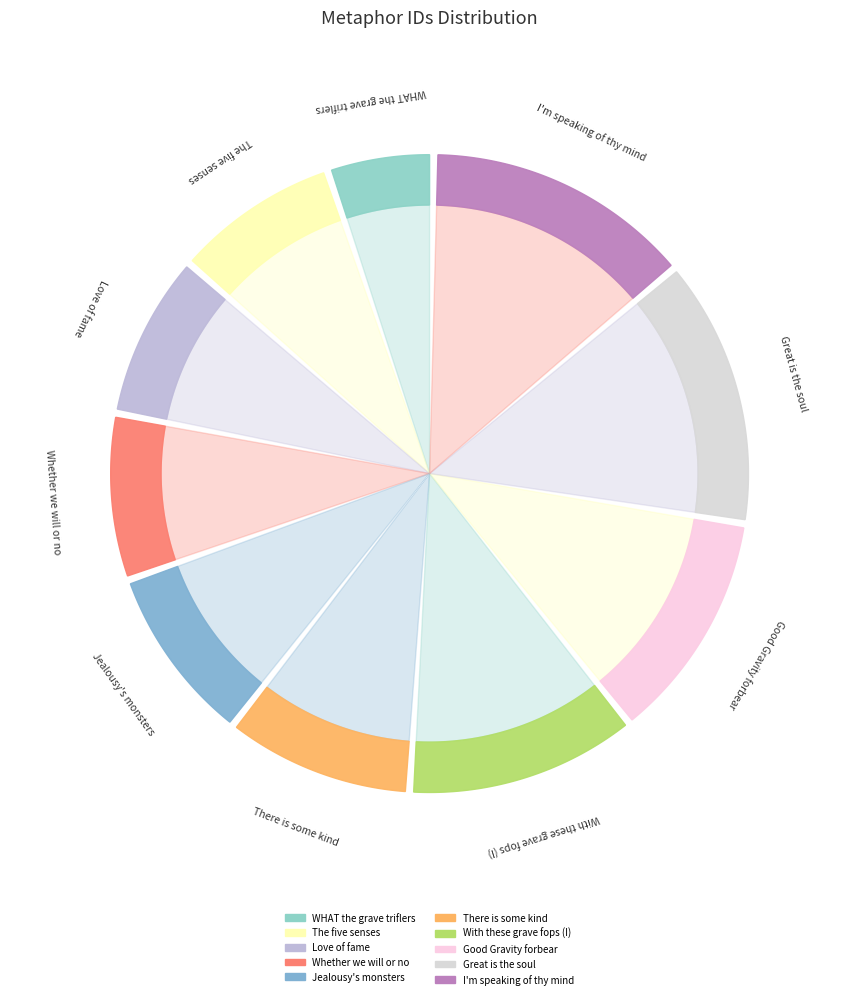

Does With these grave fops (I) represent more than half of the total?

No